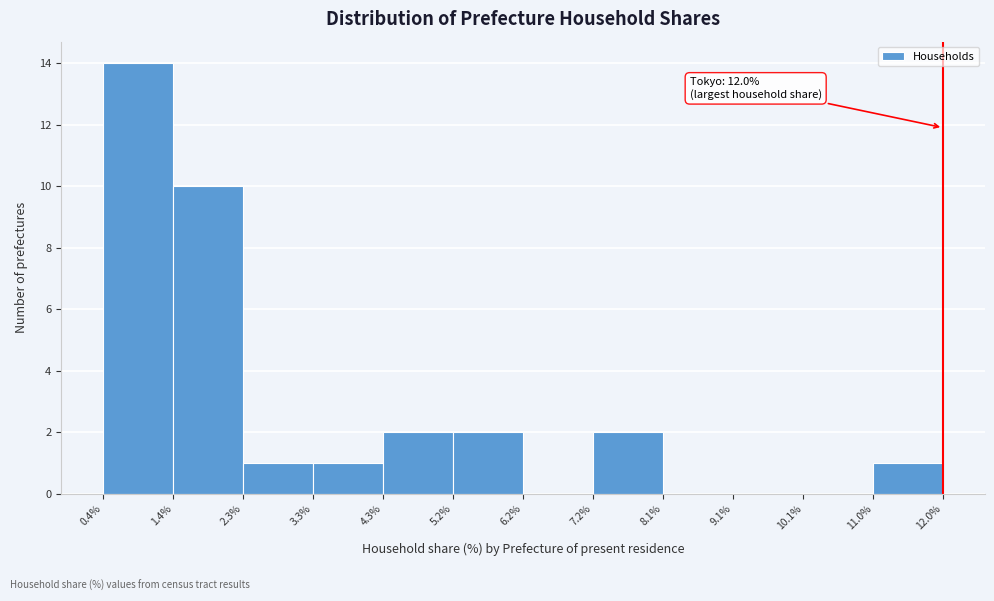

Which range on the x-axis has the tallest bar?

0.4% to 1.4%